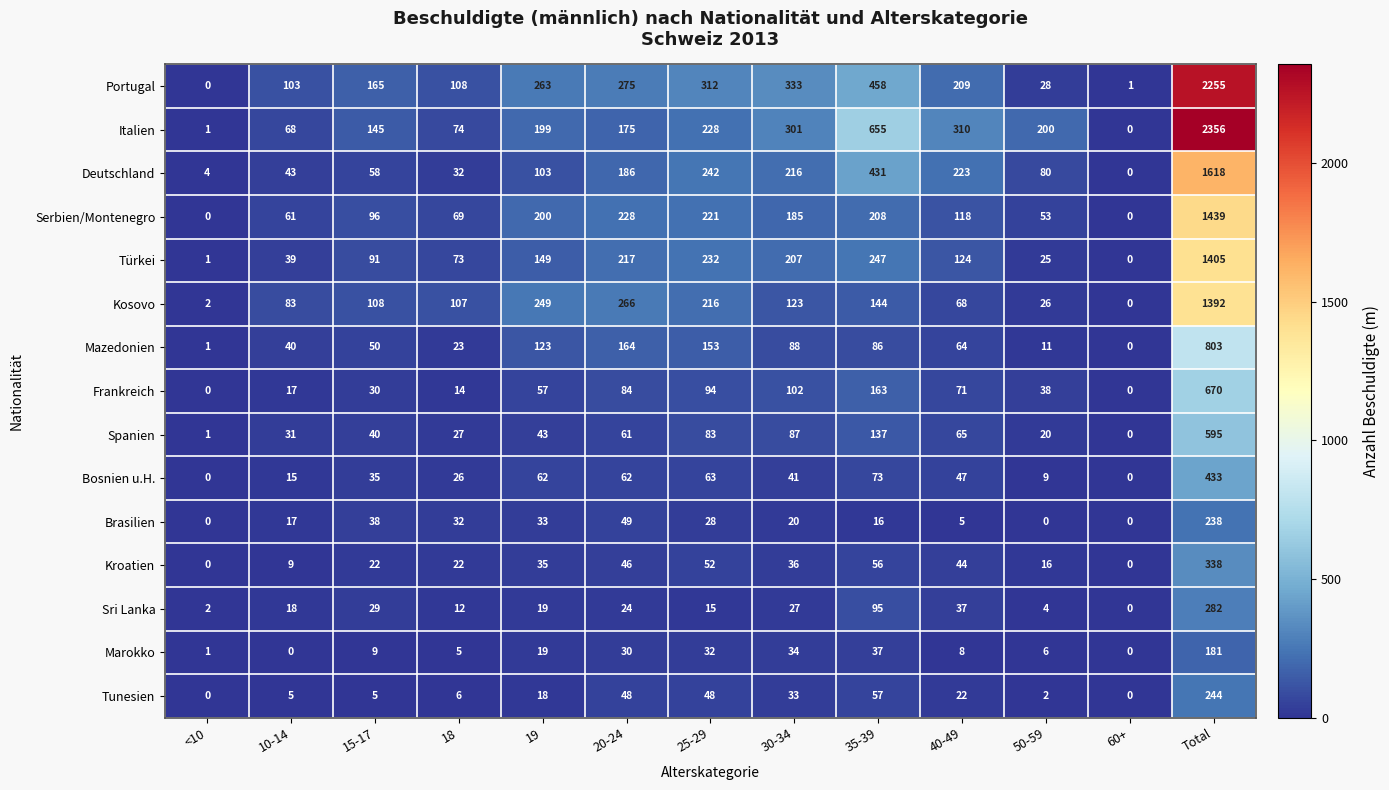

At which category is the sum across all series the highest?

Total